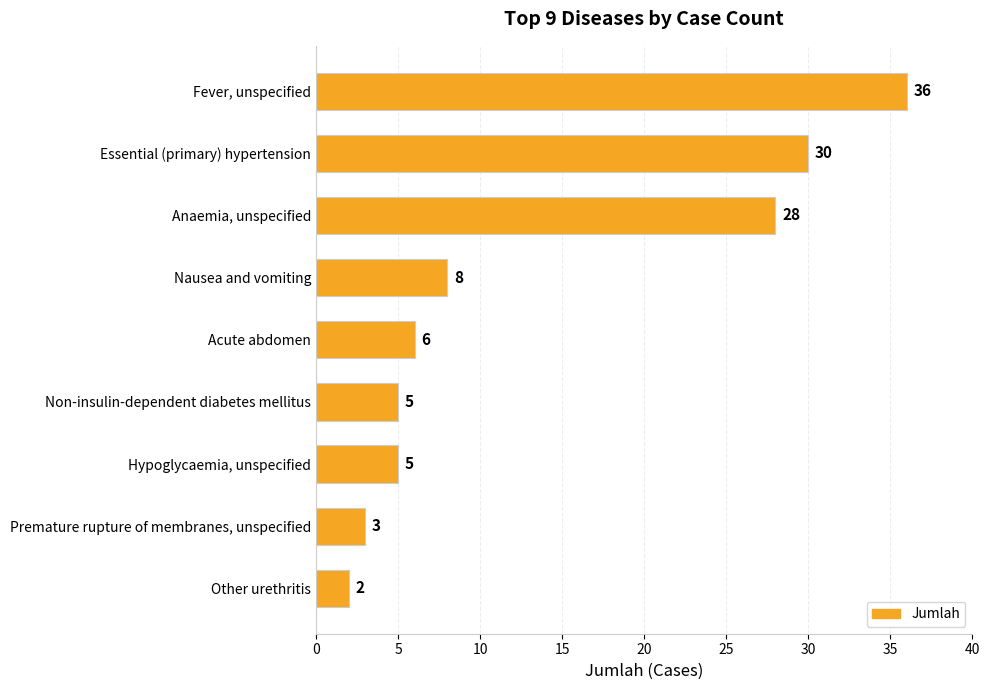

Reading top to bottom, what are all the values shown in this chart?

Fever, unspecified=36	Essential (primary) hypertension=30	Anaemia, unspecified=28	Nausea and vomiting=8	Acute abdomen=6	Non-insulin-dependent diabetes mellitus=5	Hypoglycaemia, unspecified=5	Premature rupture of membranes, unspecified=3	Other urethritis=2